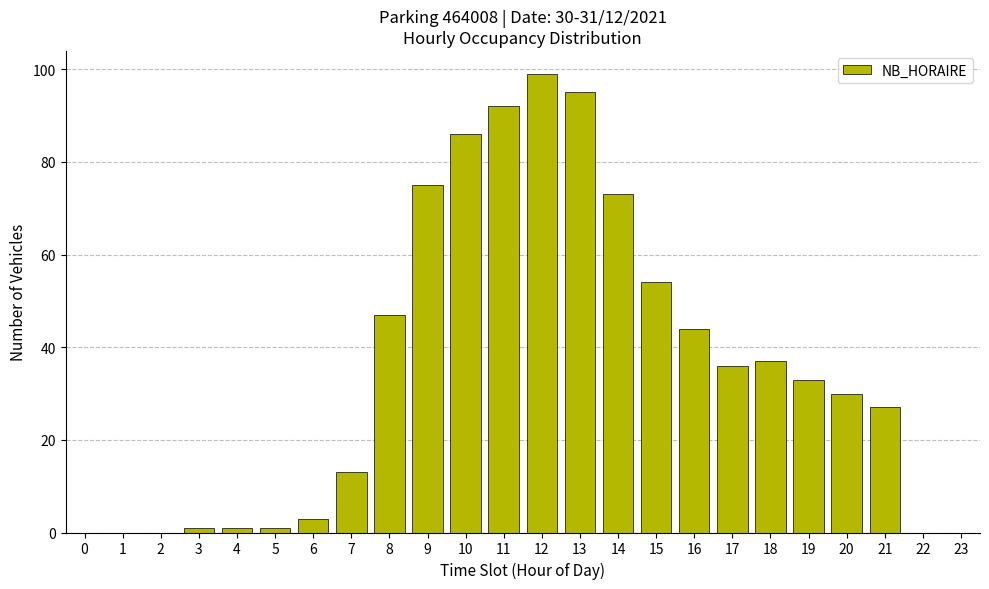

Reading left to right, what are all the values shown in this chart?

0=0	1=0	2=0	3=1	4=1	5=1	6=3	7=13	8=47	9=75	10=86	11=92	12=99	13=95	14=73	15=54	16=44	17=36	18=37	19=33	20=30	21=27	22=0	23=0